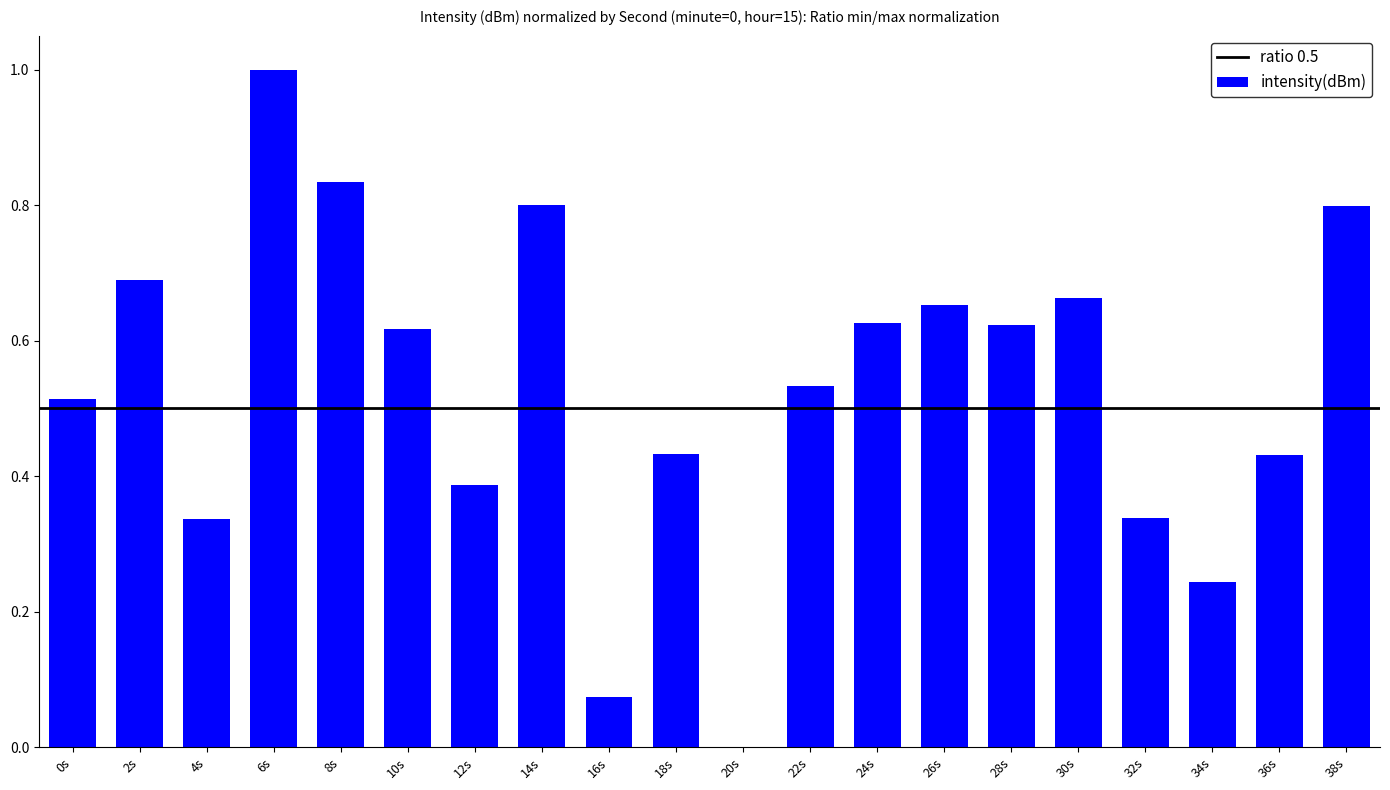

The value at 26s is 0.9. True or false?

False